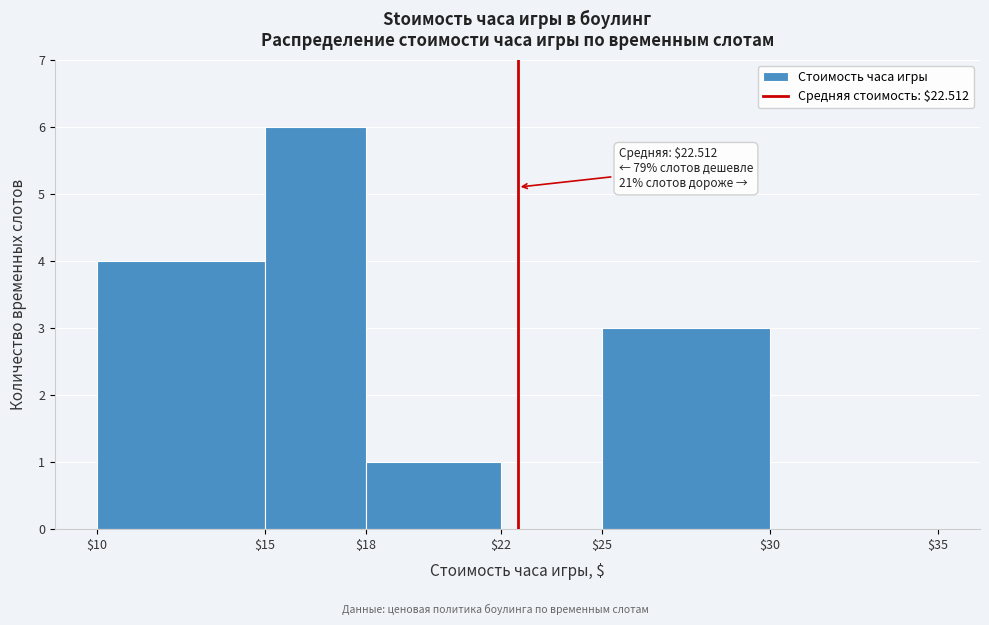

Which range on the x-axis has the tallest bar?

$15 to $18